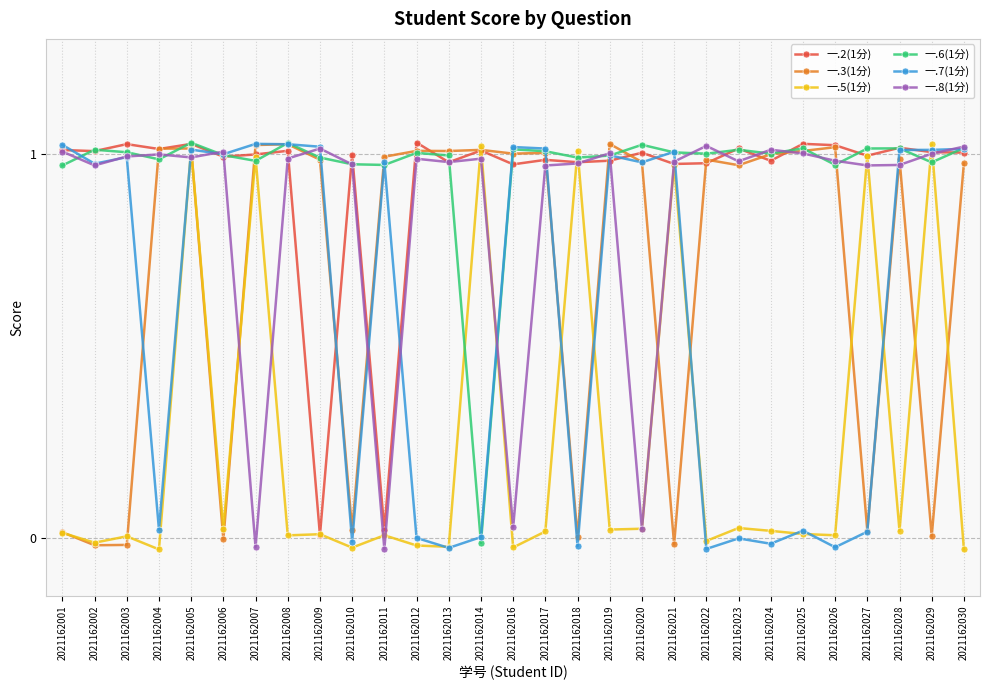

True or false: 一.3(1分) has more than 1 points higher than both neighbors.

True